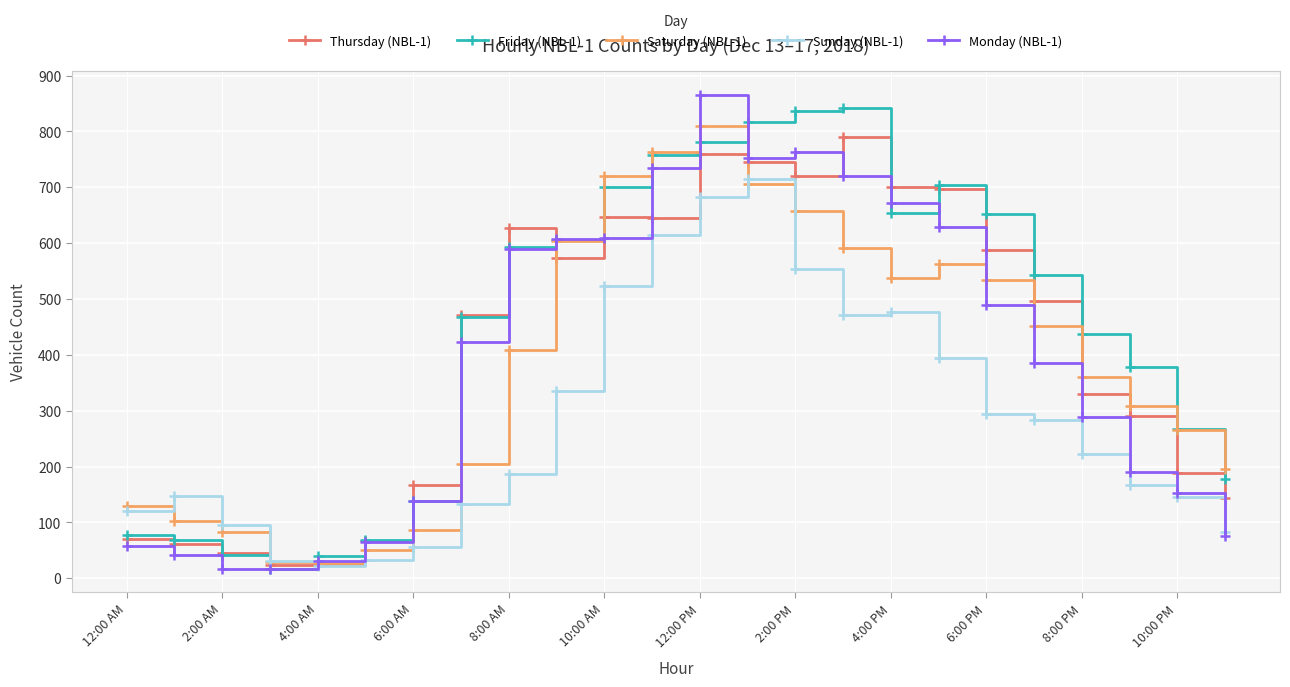

What is the greatest value displayed?

866